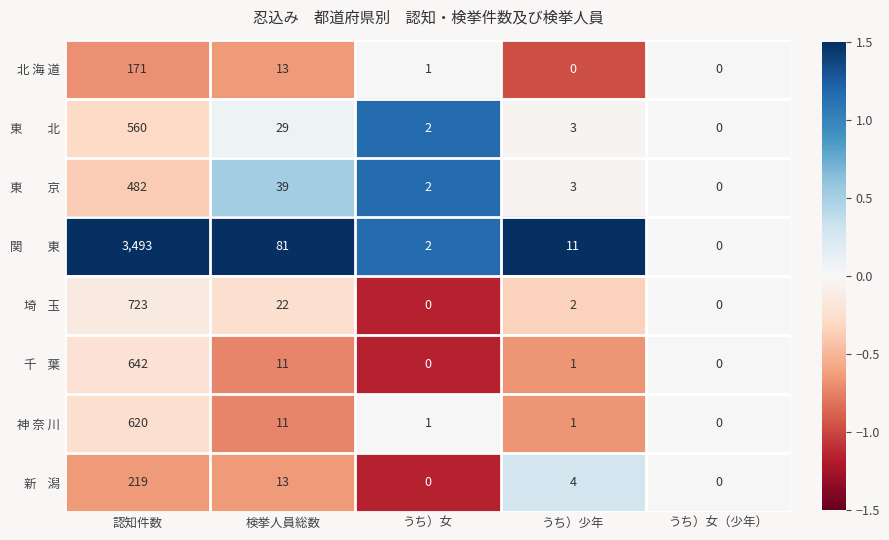

At which label does 神 奈 川 first exceed 1?

認知件数